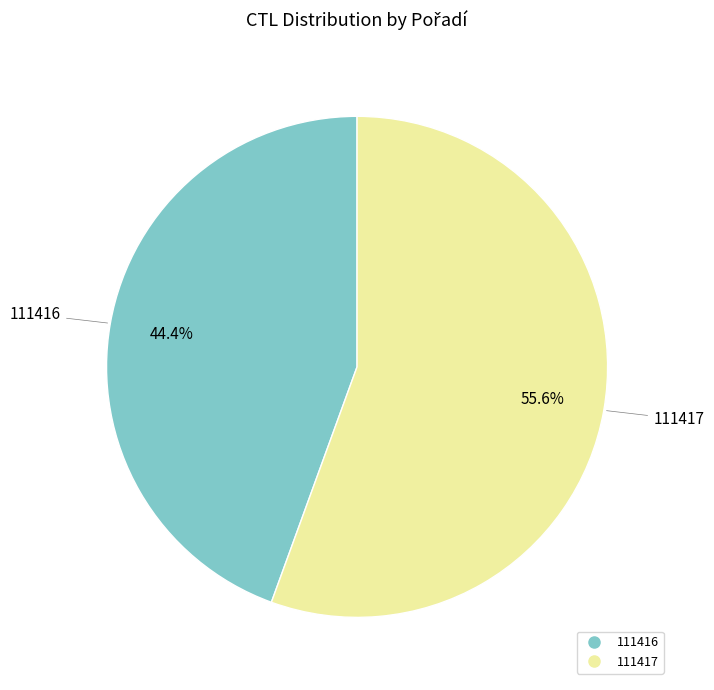

What is the smallest slice in the pie chart?

111416